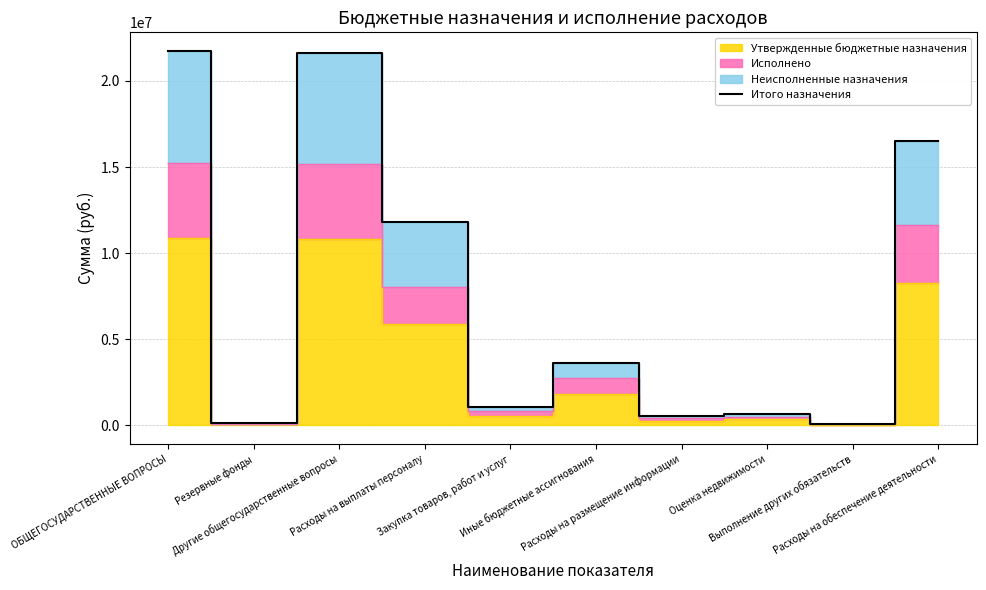

List the labels in order of value, smallest first.

Выполнение других обязательств, Резервные фонды, Расходы на размещение информации, Оценка недвижимости, Закупка товаров, работ и услуг, Иные бюджетные ассигнования, Расходы на выплаты персоналу, Расходы на обеспечение деятельности, Другие общегосударственные вопросы, ОБЩЕГОСУДАРСТВЕННЫЕ ВОПРОСЫ